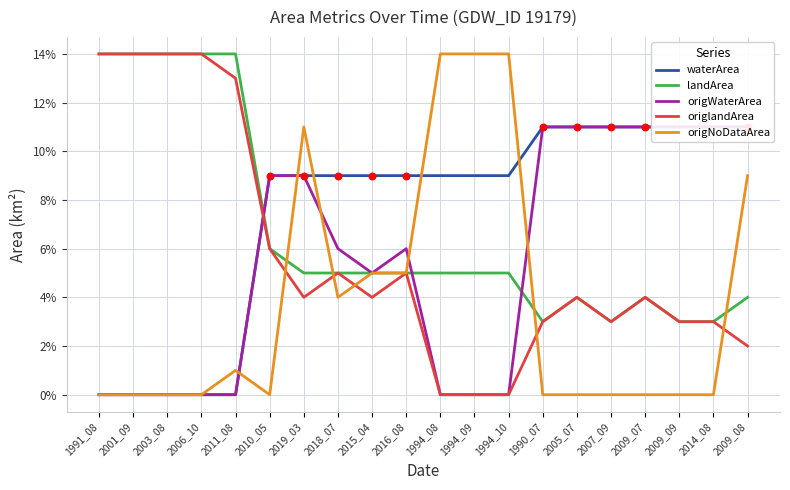

Which series has the largest total across all categories?

waterArea